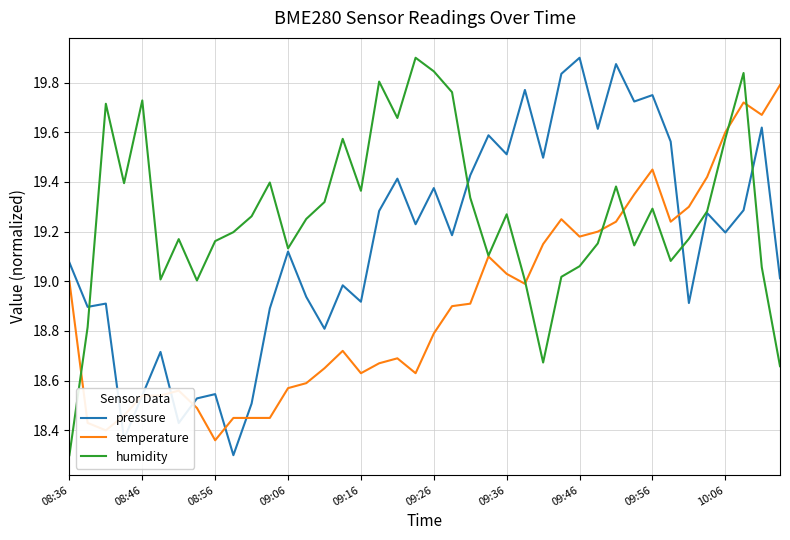

Which series has the largest total across all categories?

humidity